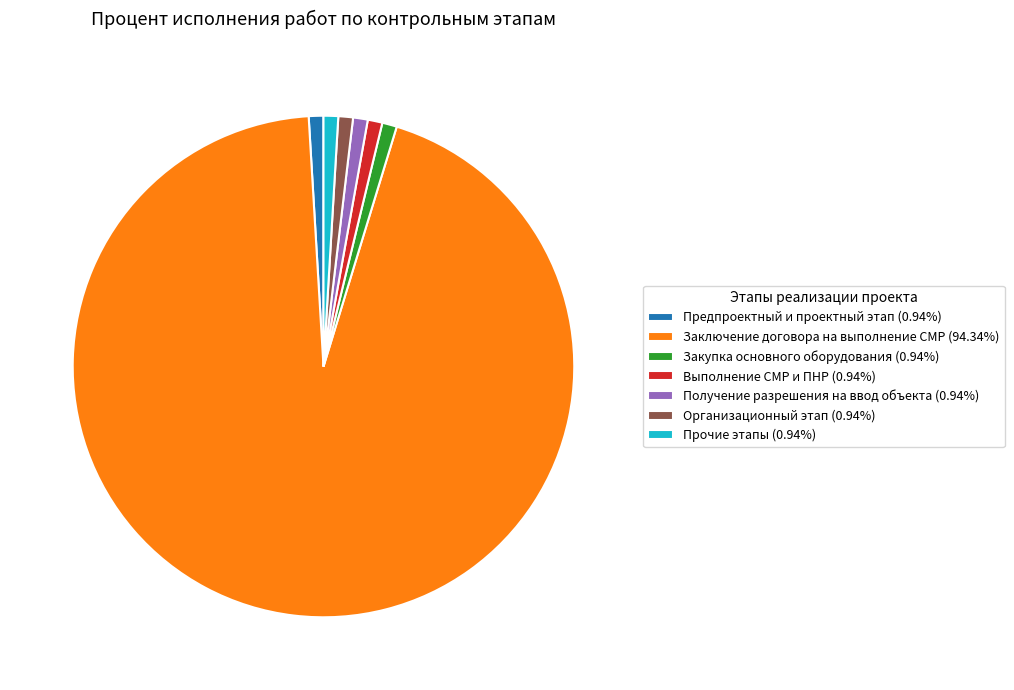

Is there a majority slice in this chart?

Yes